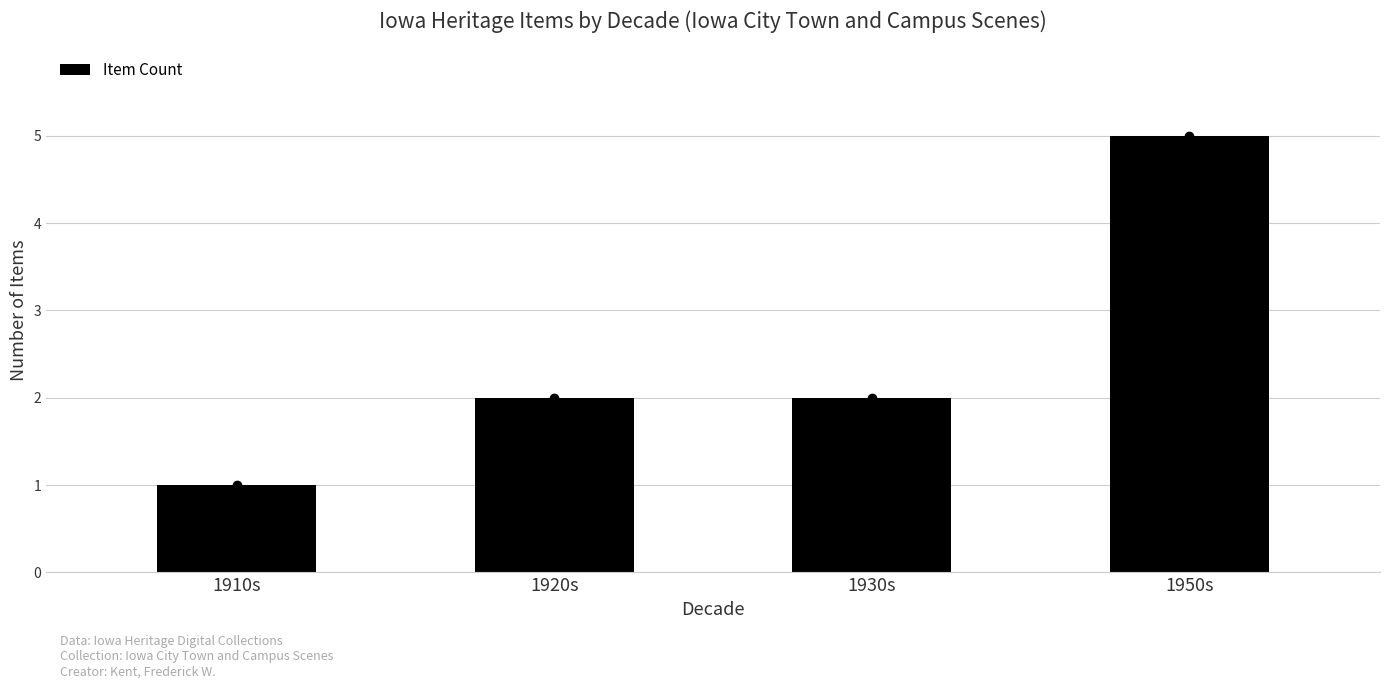

What is the smallest value displayed?

1